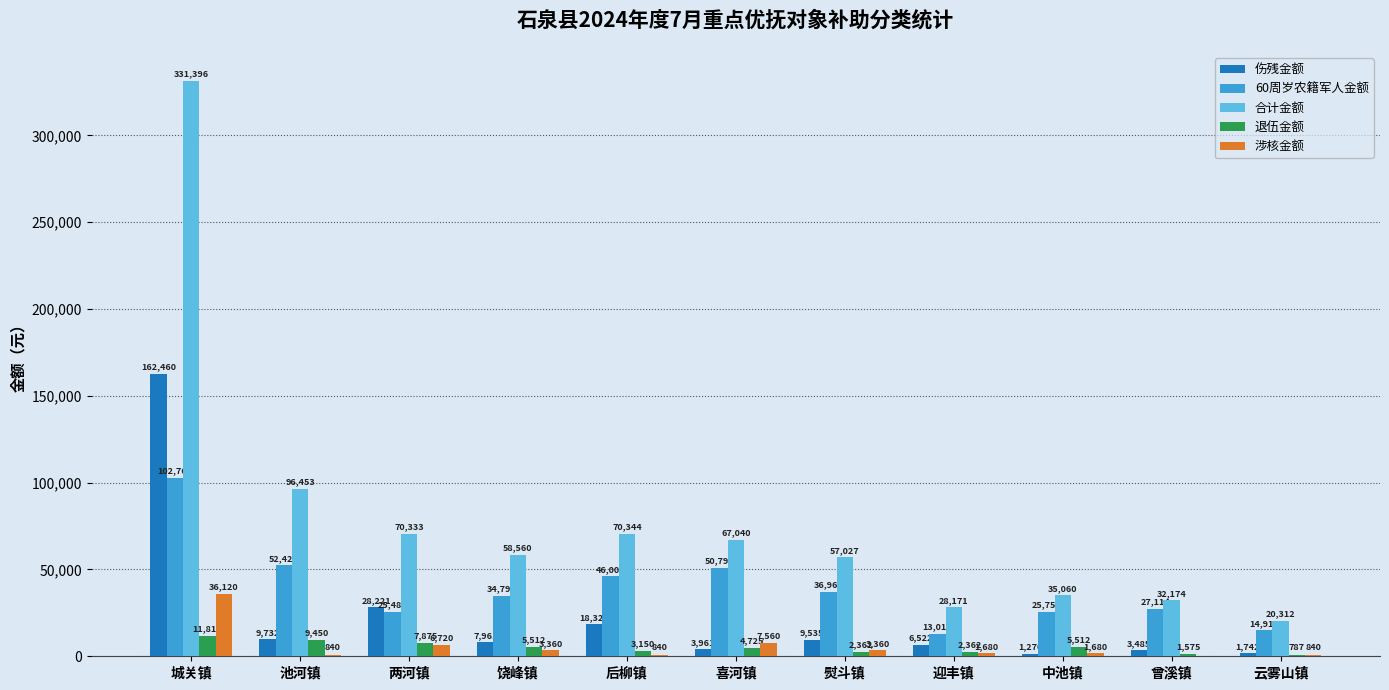

At which label is 合计金额 closest to 175854?

池河镇